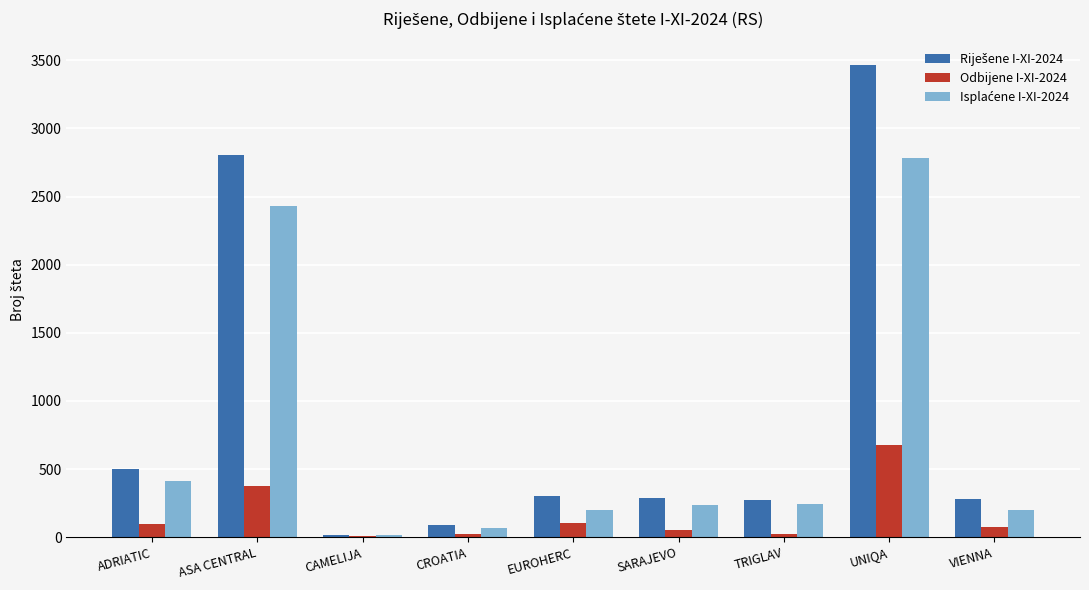

What is the maximum value shown in the chart?

3465